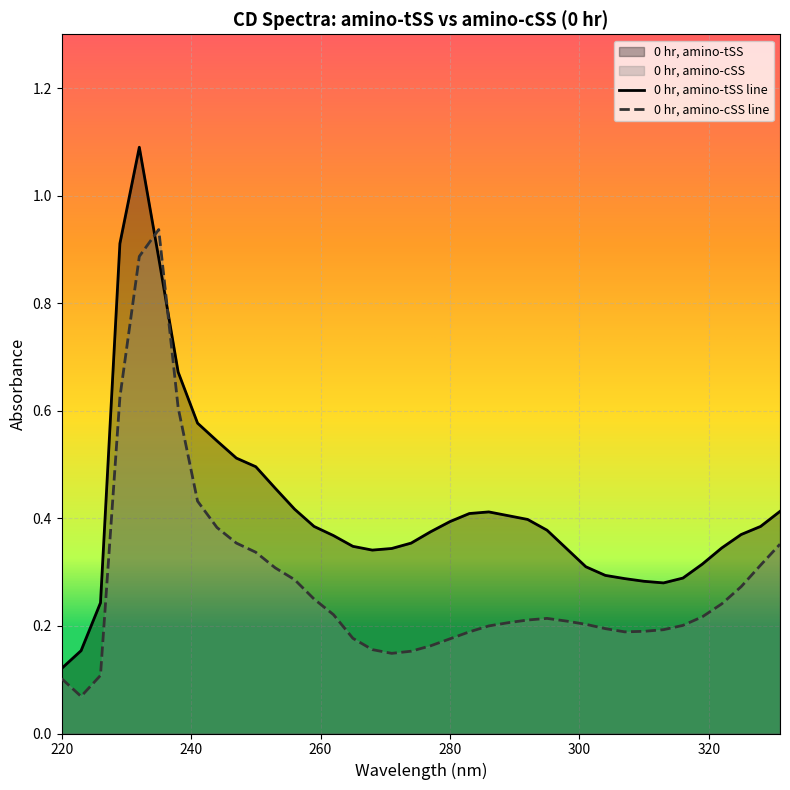

What is the difference between the second highest and second lowest values in the 0 hr, amino-cSS series?

0.8